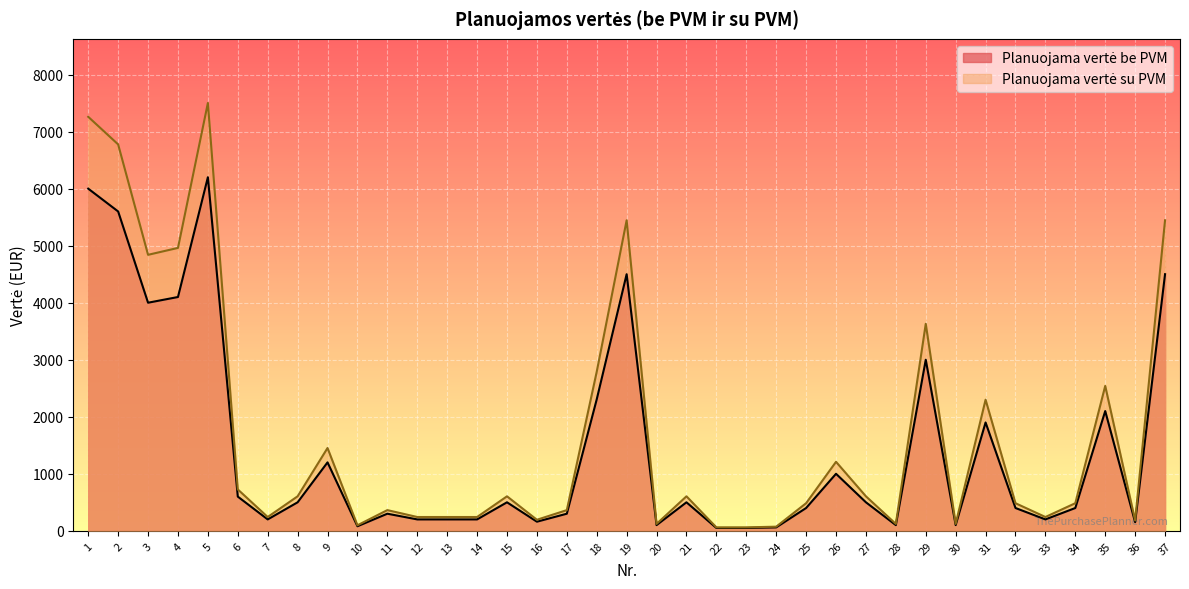

Is the value of Planuojama vertė su PVM at 30 greater than the value of Planuojama vertė be PVM at 27?

No